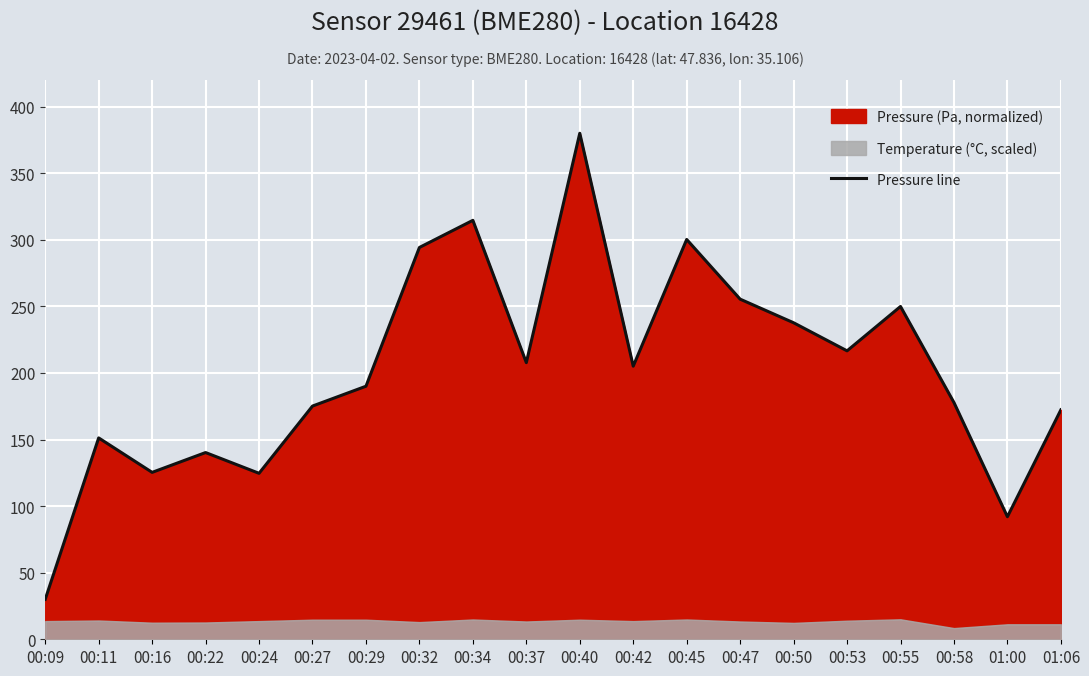

Where does the data first go above 205?

00:32